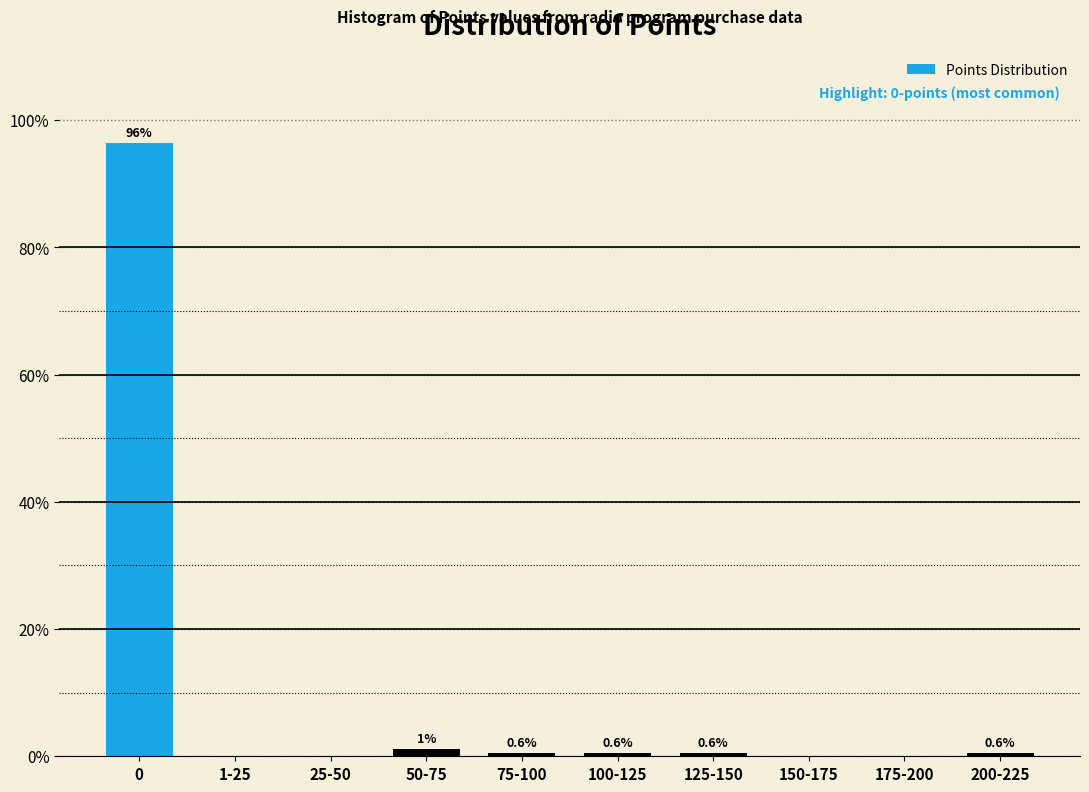

The value at 200-225 is 0.6. True or false?

True